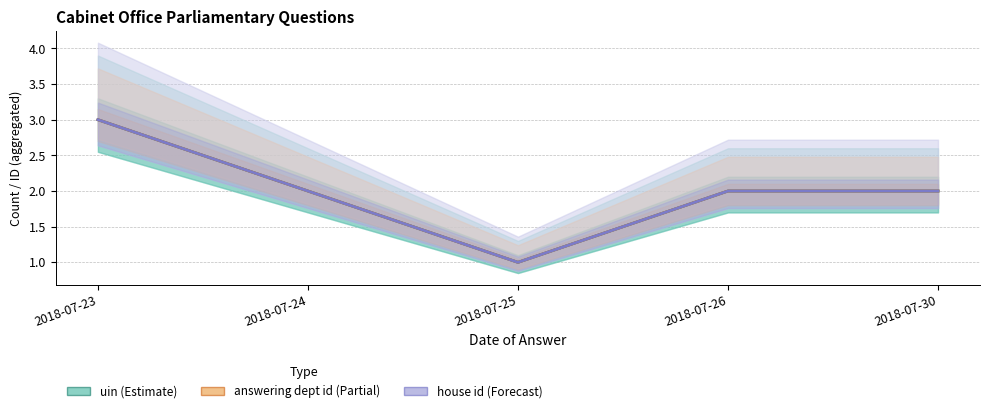

What is the difference between the uin (Questions filed) values at 2018-07-23 and 2018-07-26?

1